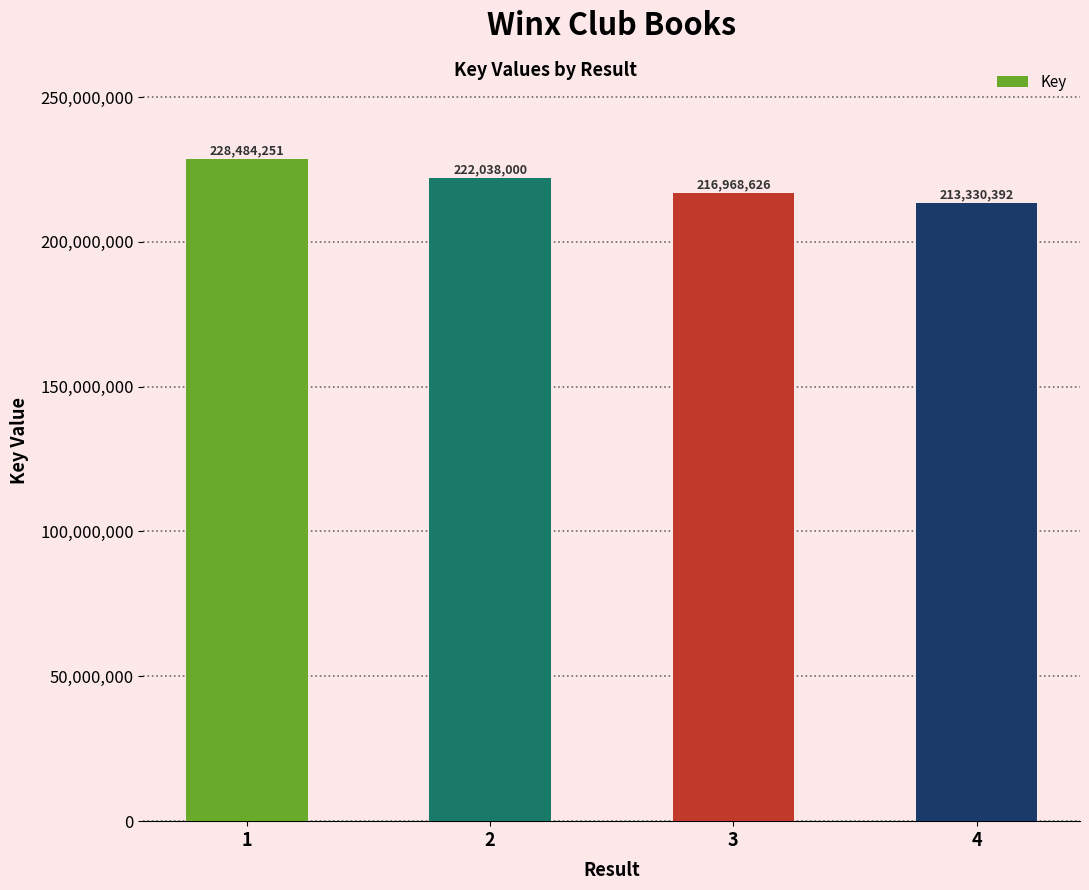

Reading right to left, what are all the values shown in this chart?

213330392	216968626	222038000	228484251